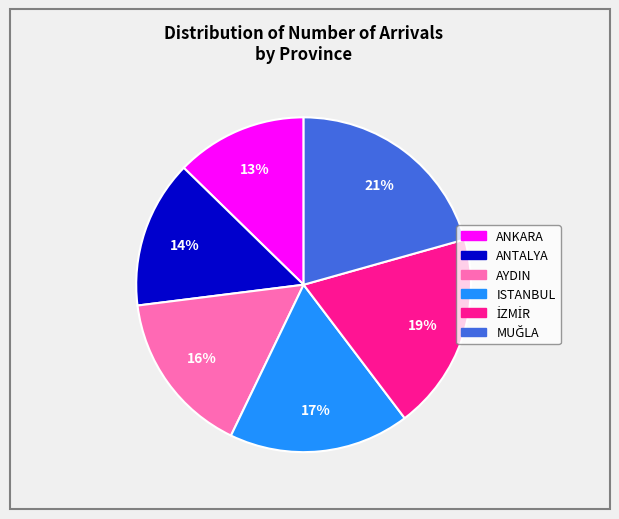

What percentage is the ANKARA slice, to the nearest percent?

13%